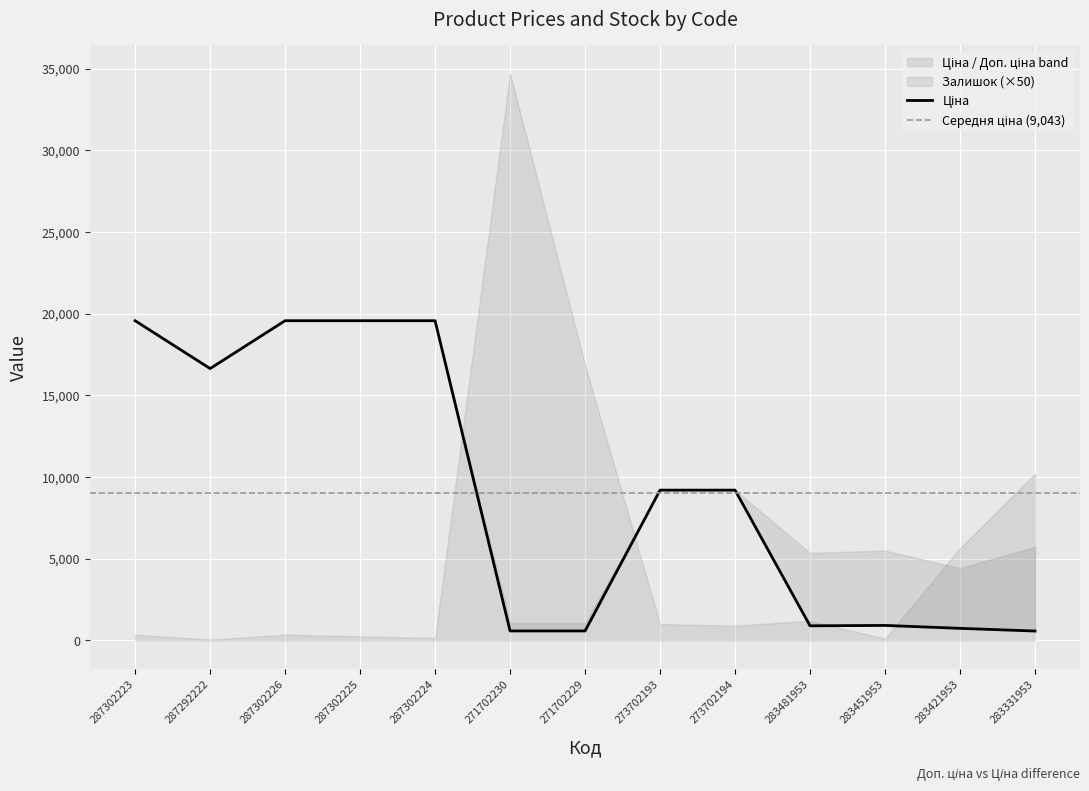

How many distinct data groups are displayed?

3